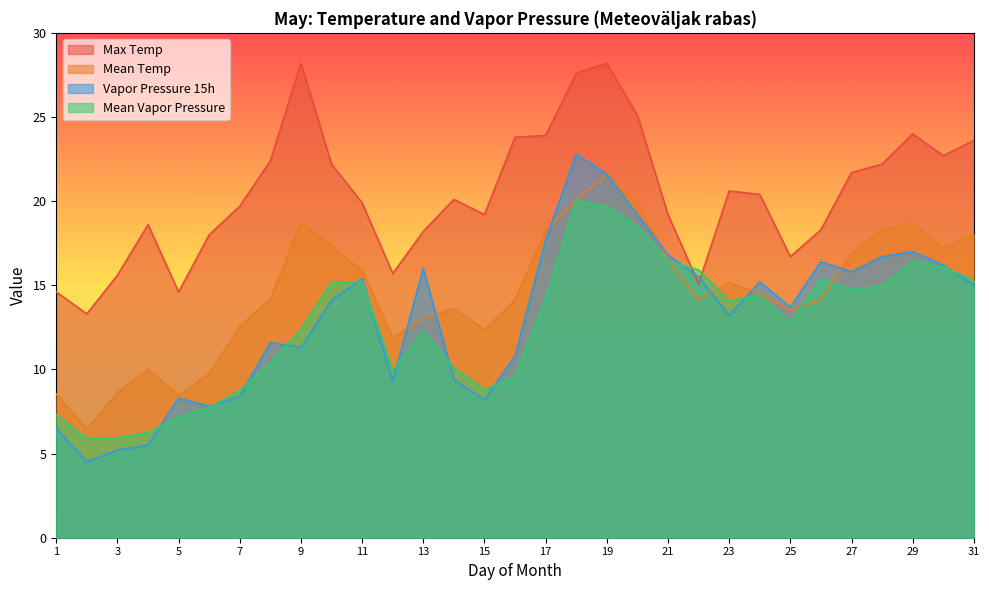

True or false: Vapor Pressure 15h has more than 2 interior local peaks.

True